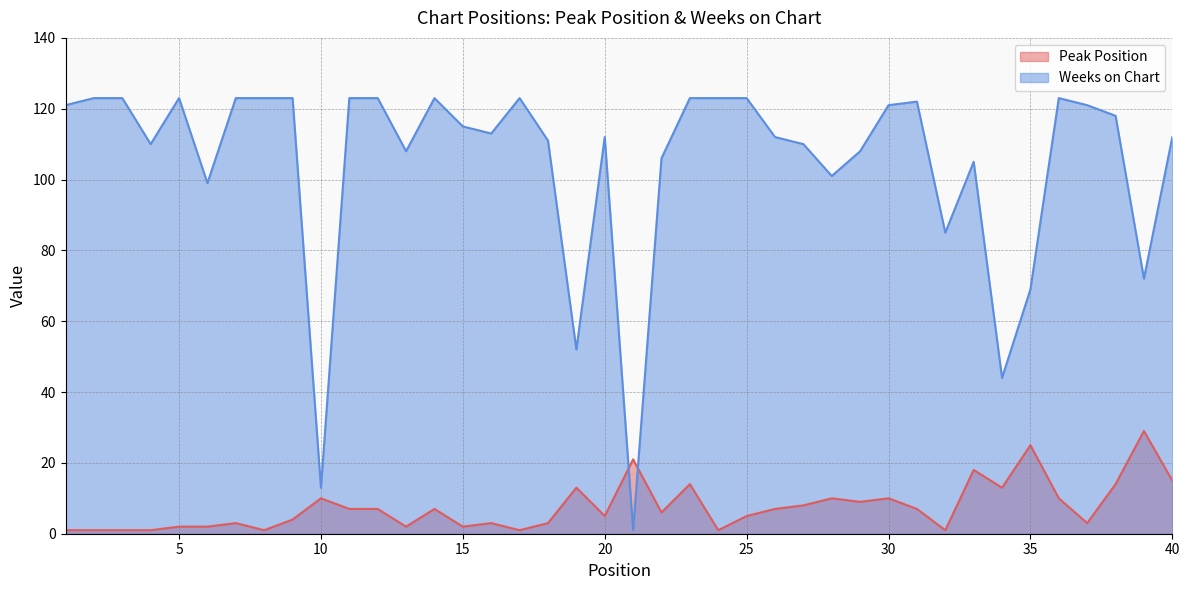

What is the highest value of the Weeks on Chart series?

123